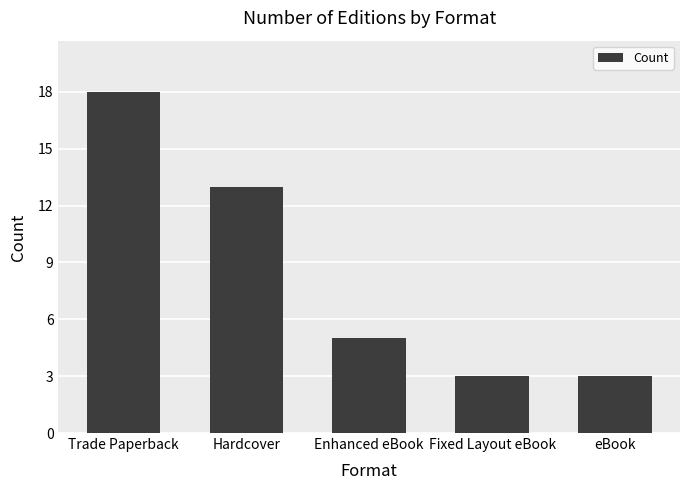

What is the value of the 2nd bar from the left?

13